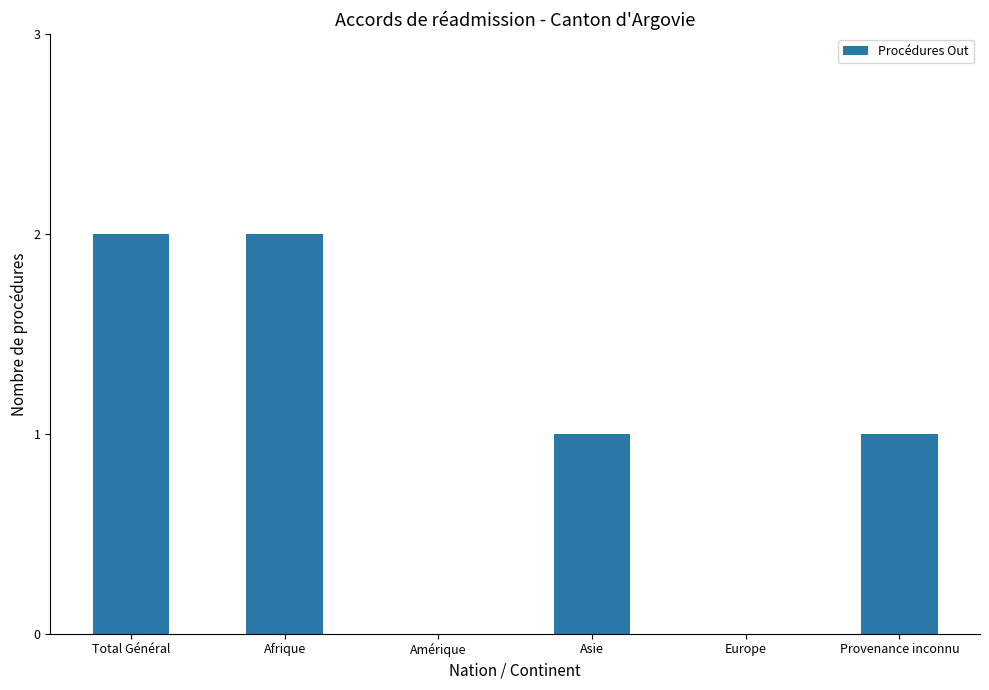

What is the sum of all values?

6